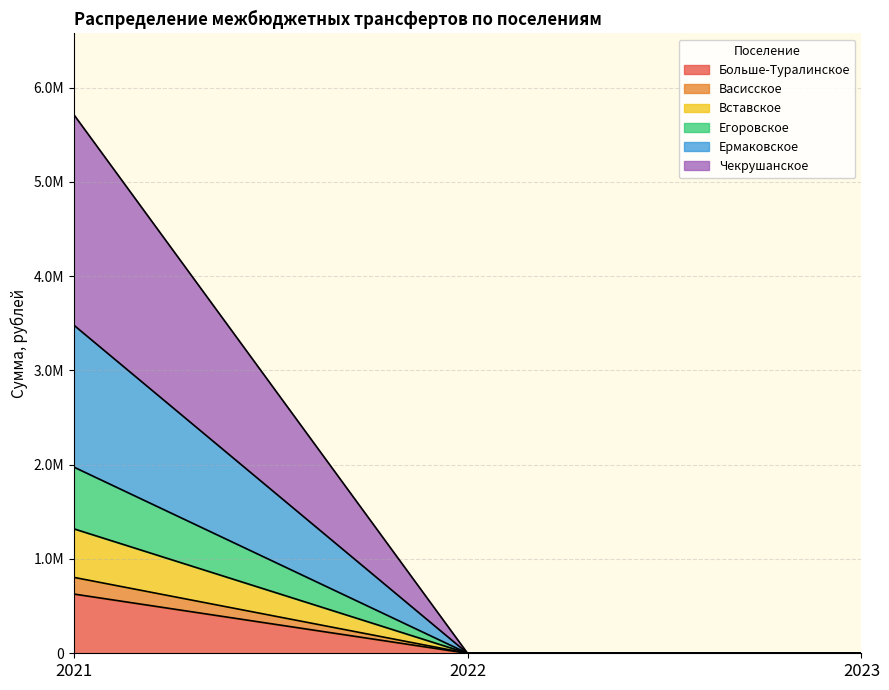

Does the chart display data point markers on the line(s)?

No